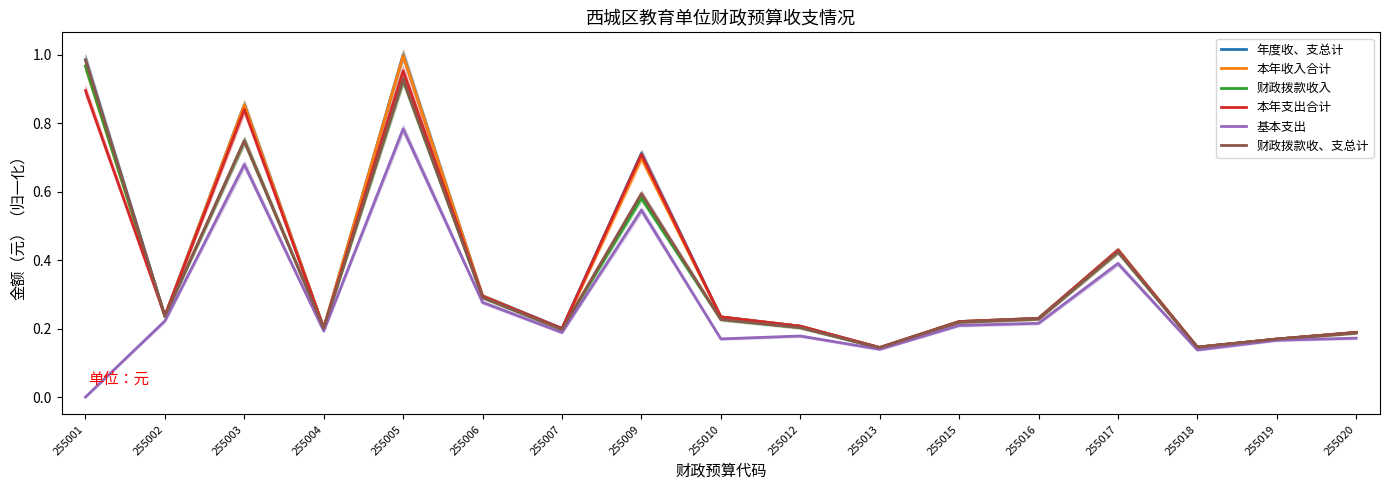

Is the value of 本年收入合计 at 255018 greater than the value of 基本支出 at 255013?

Yes